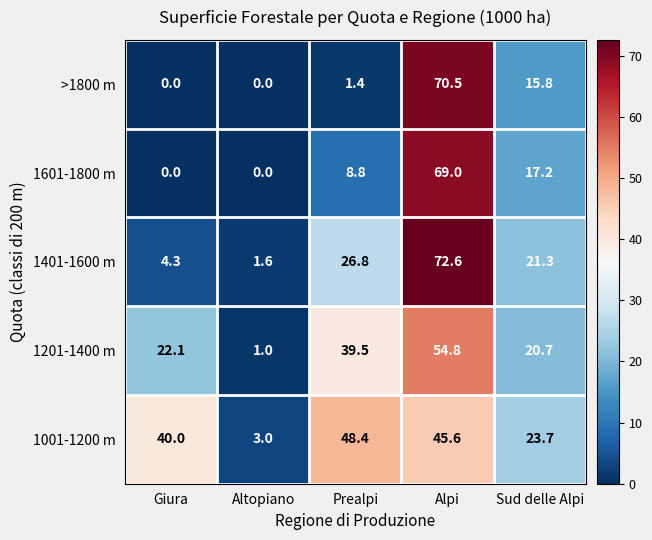

Which label corresponds to the largest value in the chart?

Alpi